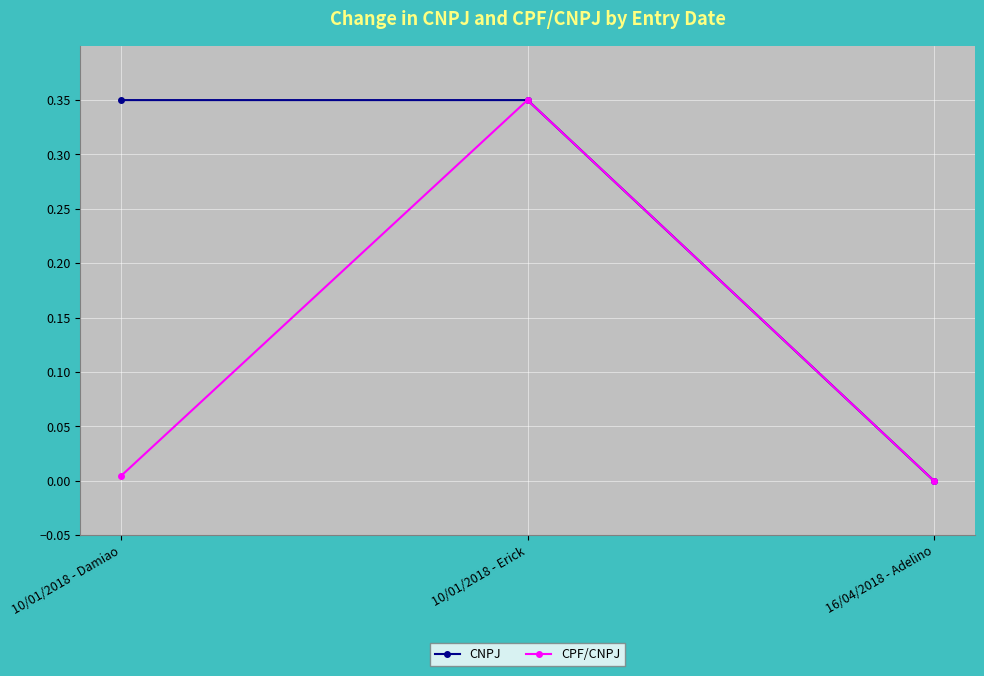

The value of CNPJ at 10/01/2018 - Erick is 0.2. True or false?

False